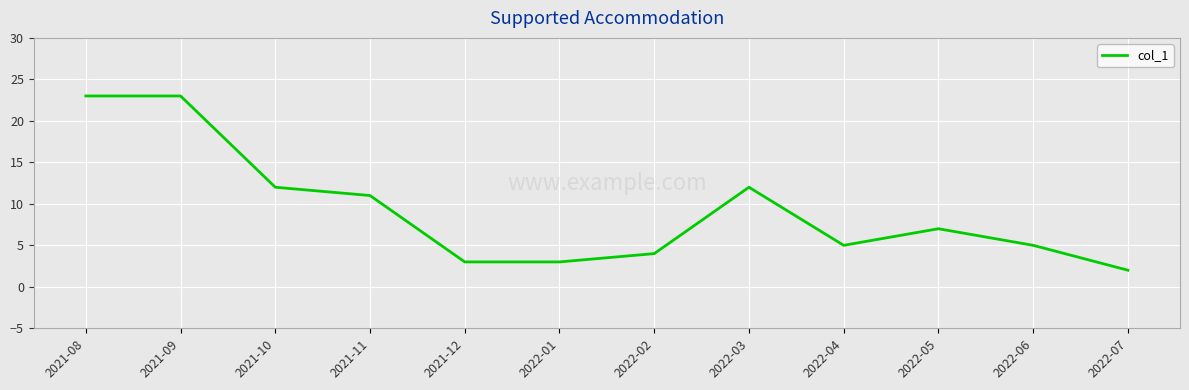

What is the maximum value shown in the chart?

23